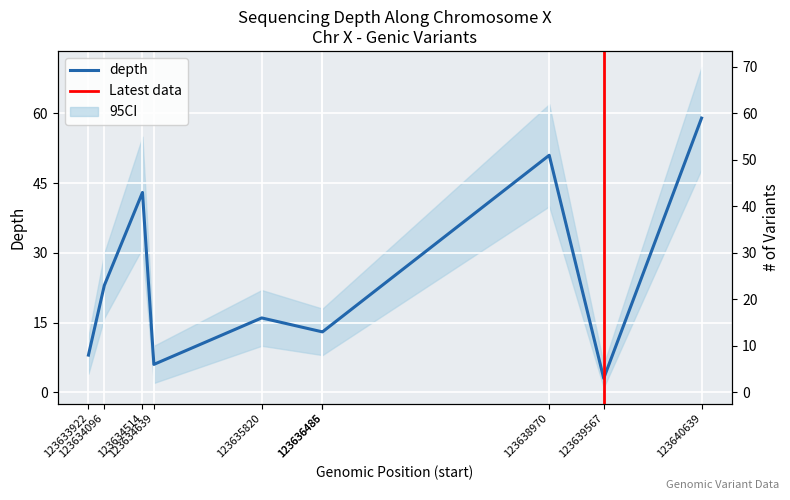

What is the value of the 6th point from the left?

13